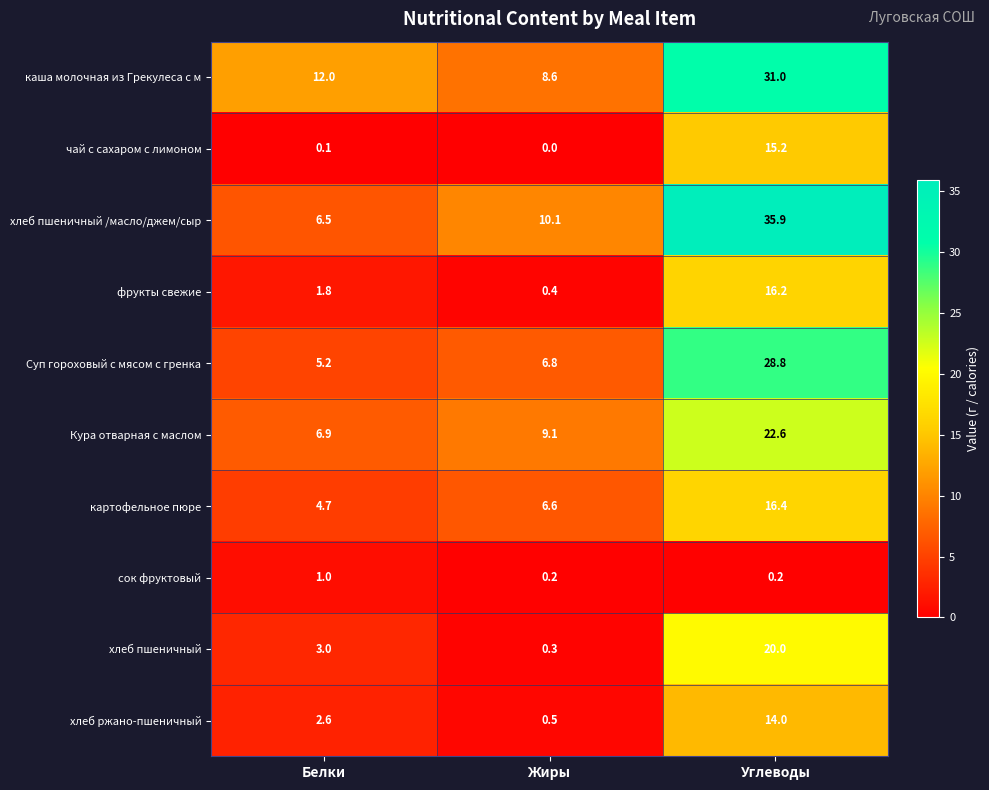

Is it true that Кура отварная с маслом equals 4.1 at Белки?

False